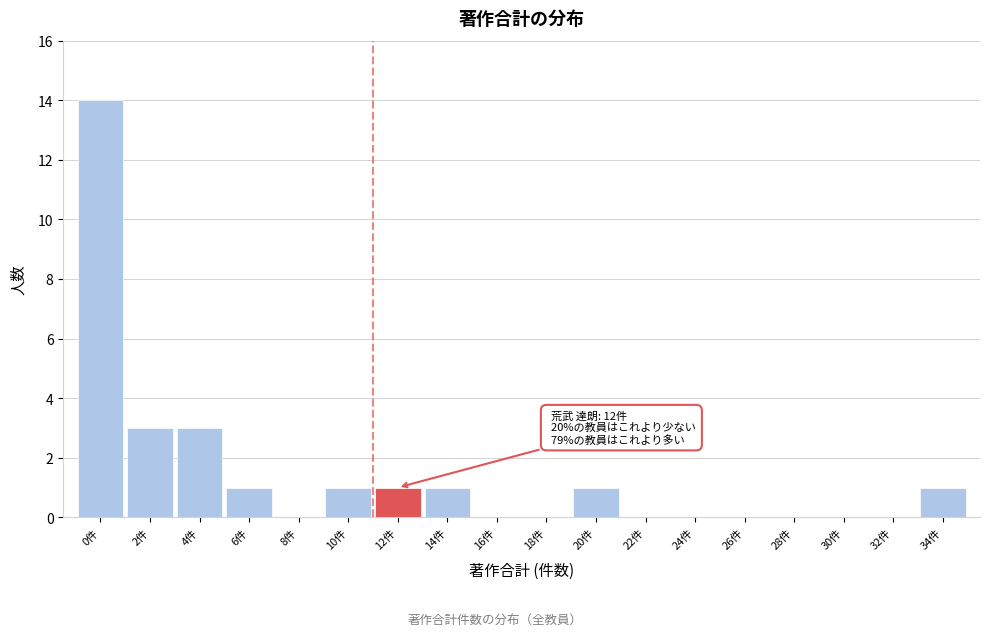

Reading left to right, extract all data points from this chart.

0件=14	2件=3	4件=3	6件=1	8件=0	10件=1	12件=1	14件=1	16件=0	18件=0	20件=1	22件=0	24件=0	26件=0	28件=0	30件=0	32件=0	34件=1